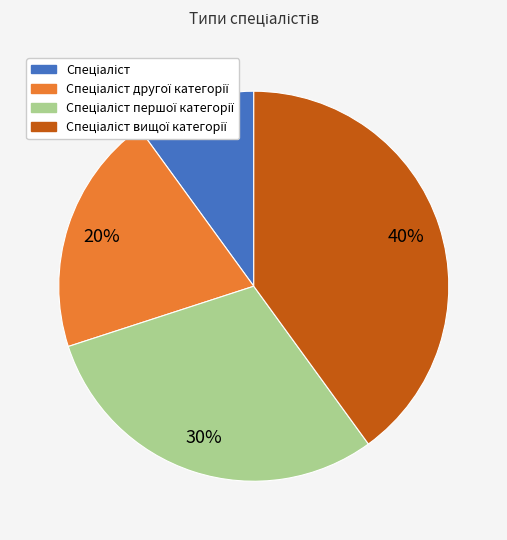

To the nearest percent, what is the average slice percentage?

25%